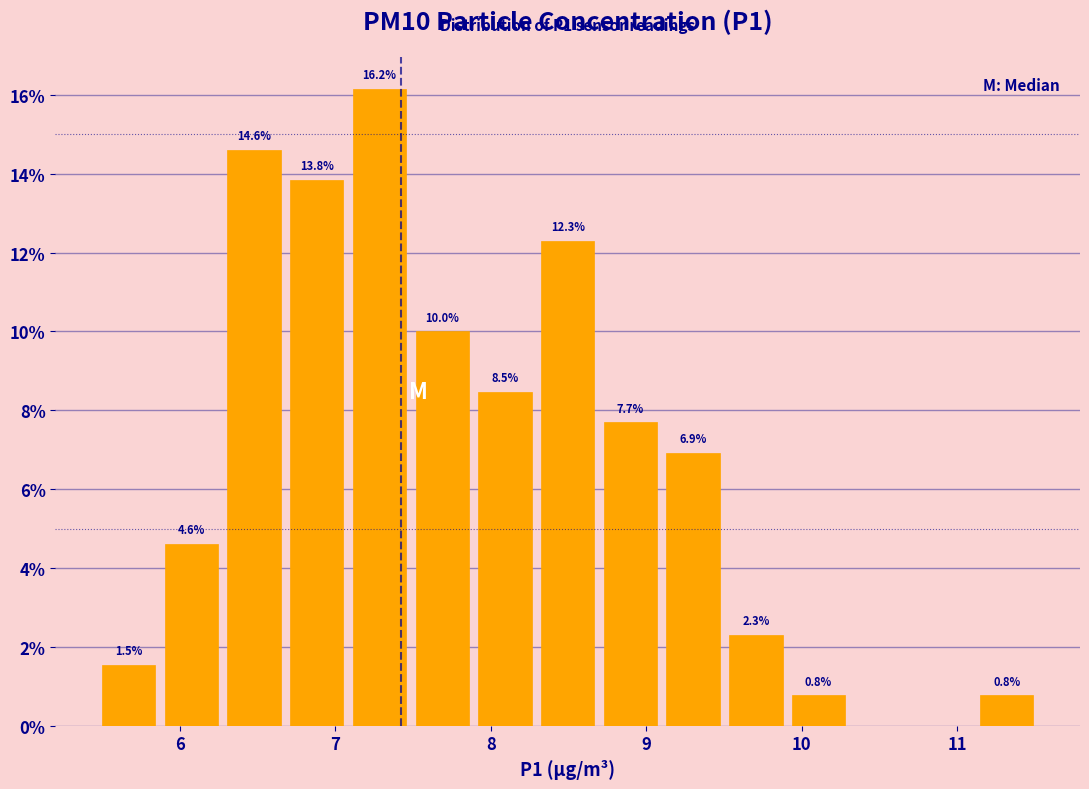

Over which range of the x-axis is the bar tallest?

7.1 to 7.5